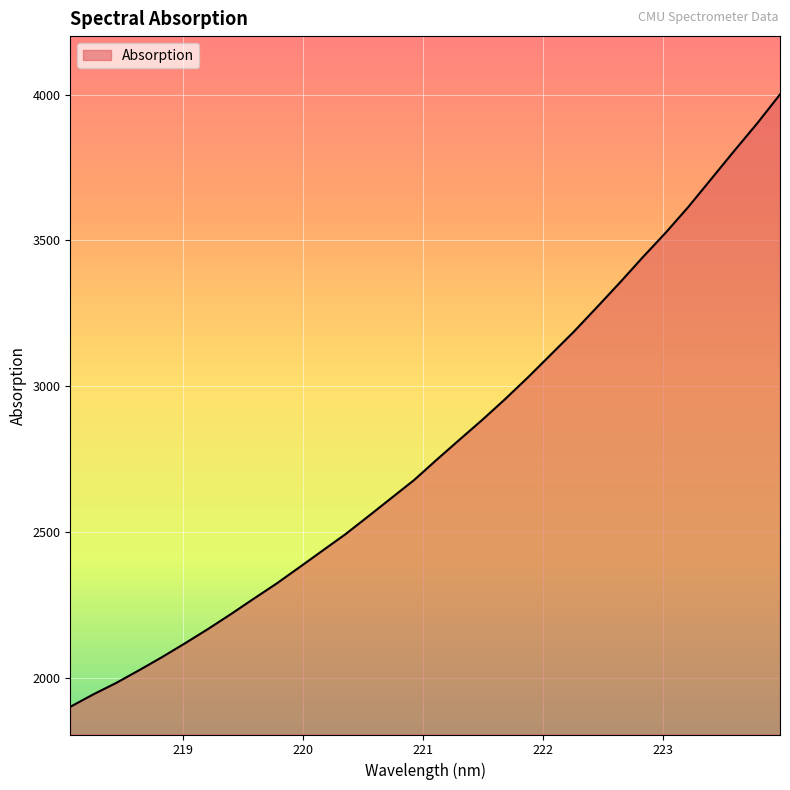

What is the smallest value displayed?

1900.1